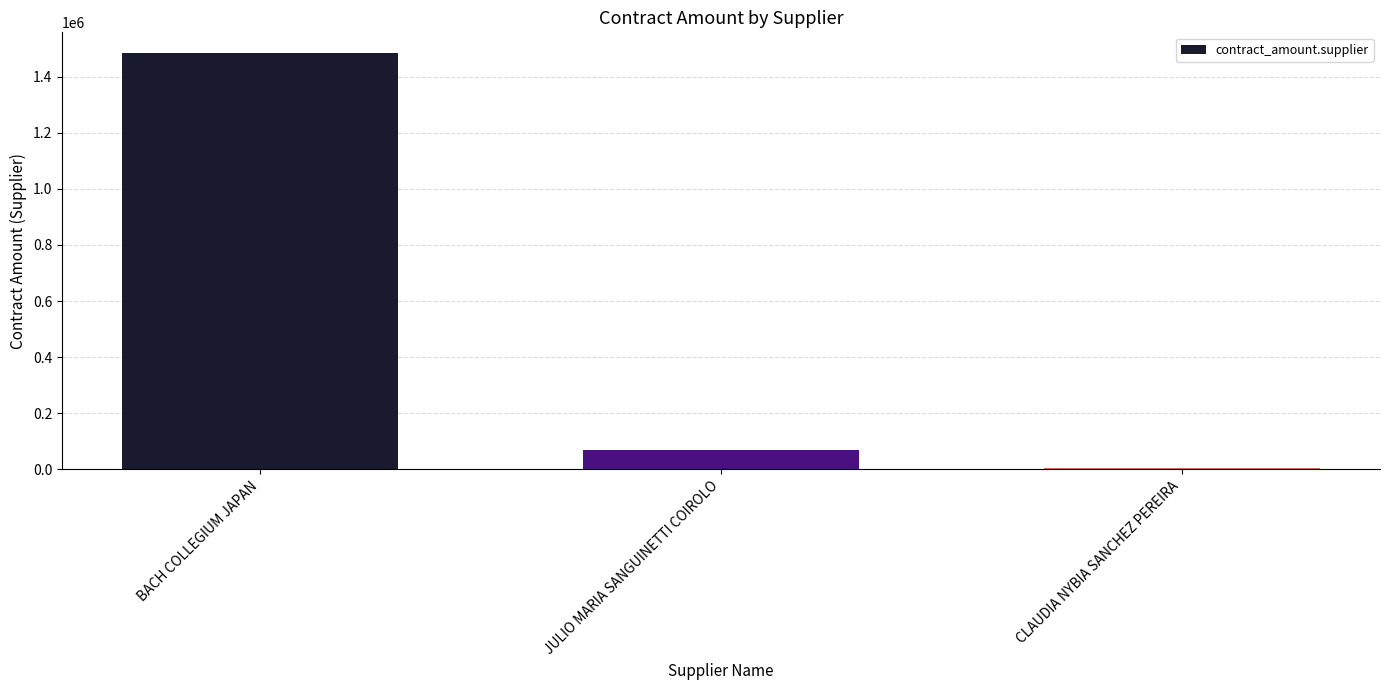

At which label is the value closest to 744049?

JULIO MARIA SANGUINETTI COIROLO